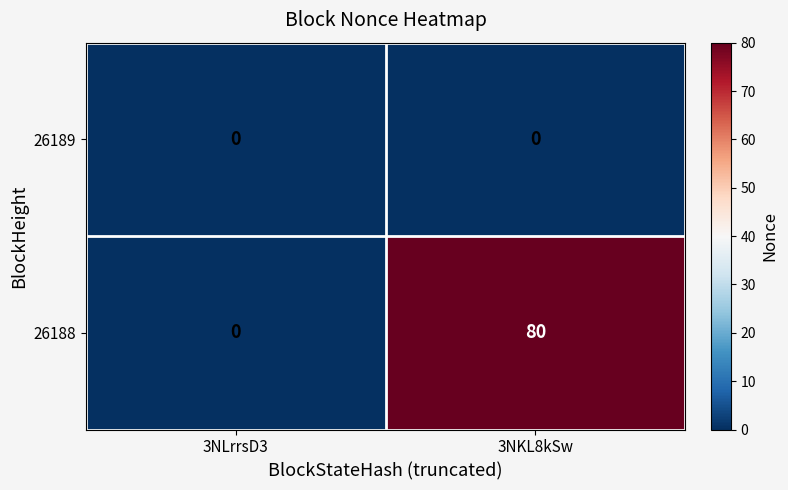

How many values in 26188 are above zero?

1